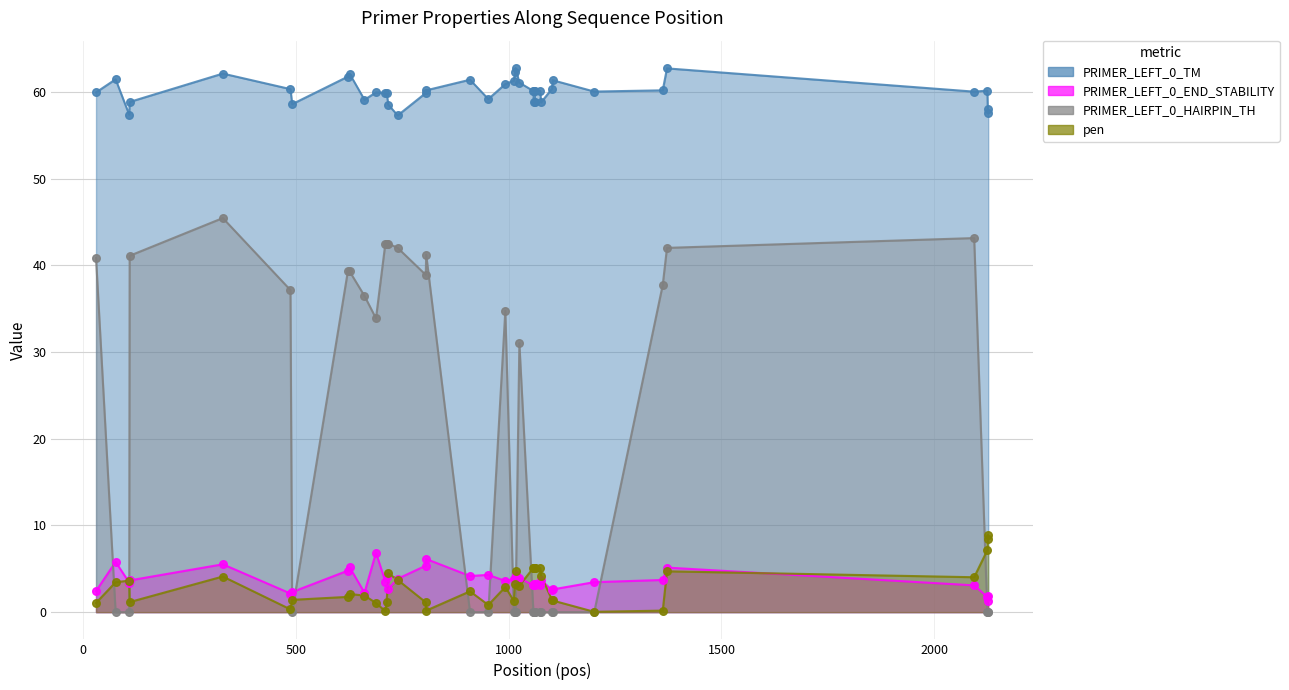

What are all the series names shown in the legend?

PRIMER_LEFT_0_TM, PRIMER_LEFT_0_END_STABILITY, PRIMER_LEFT_0_HAIRPIN_TH, pen